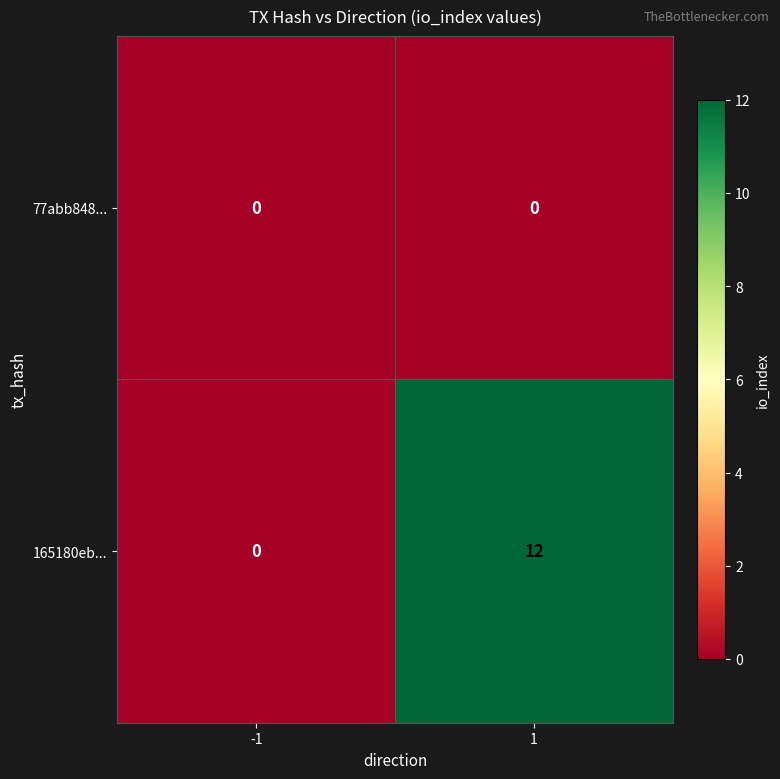

Reading right to left, extract all data points from this chart.

77abb848...: 0	0
165180eb...: 12	0